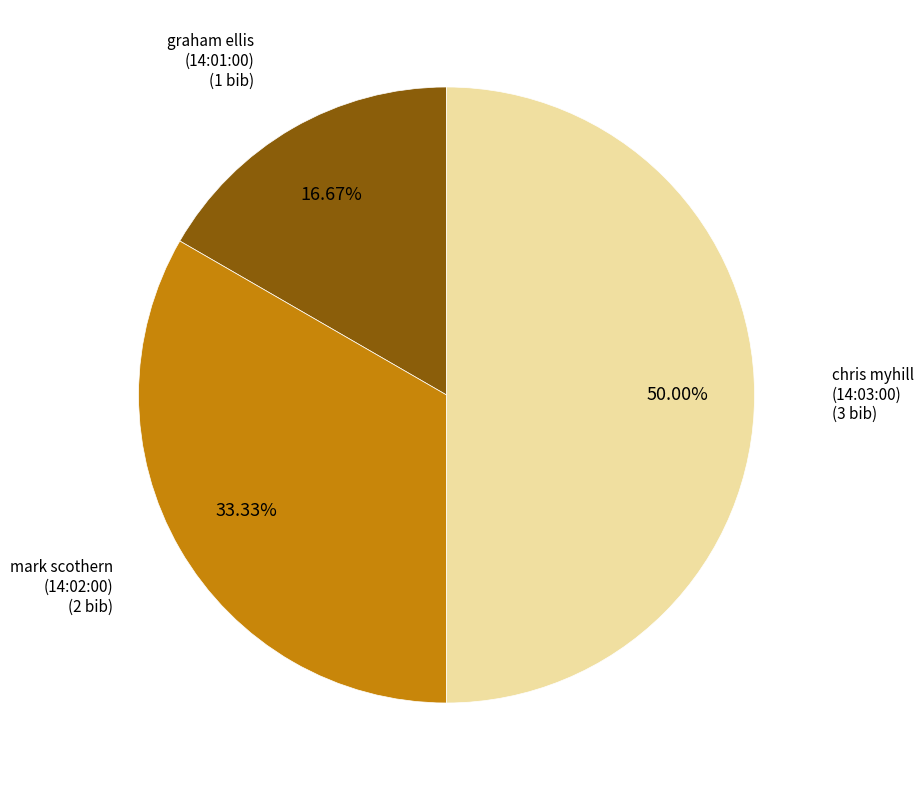

Which has a higher value, mark scothern (14:02:00) or chris myhill (14:03:00)?

chris myhill (14:03:00)